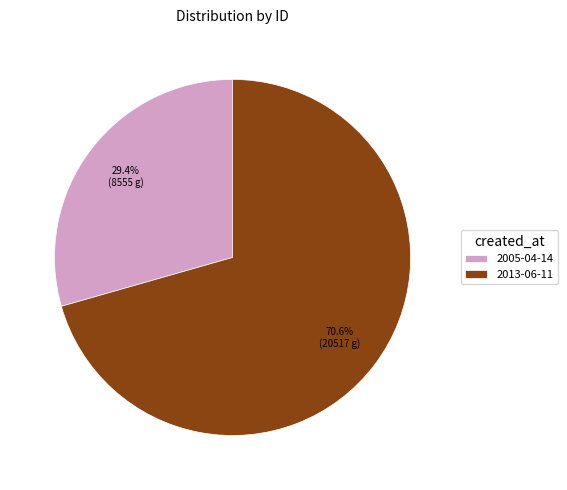

What percentage is the 2005-04-14 slice, to the nearest percent?

29%